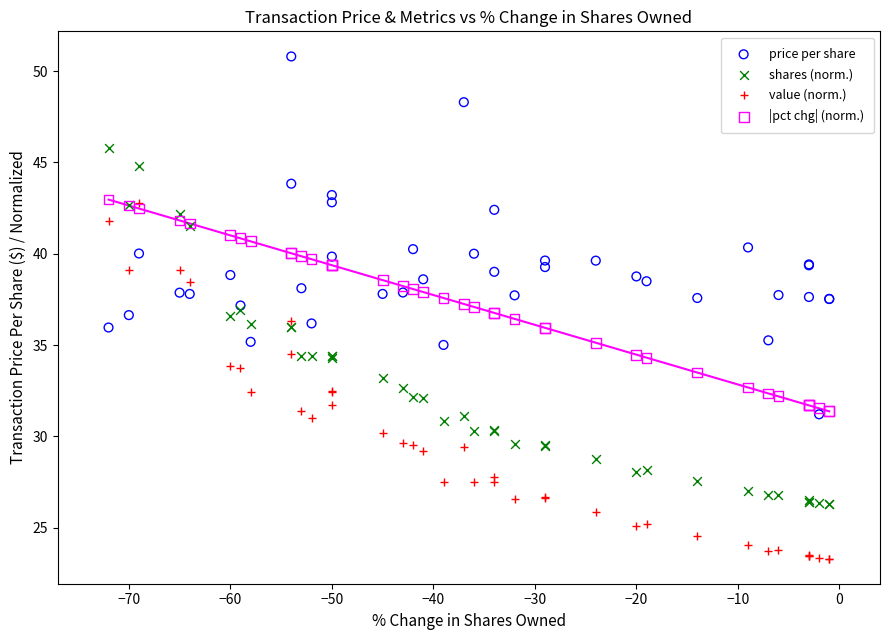

Which series contains the highest Y value?

price per share